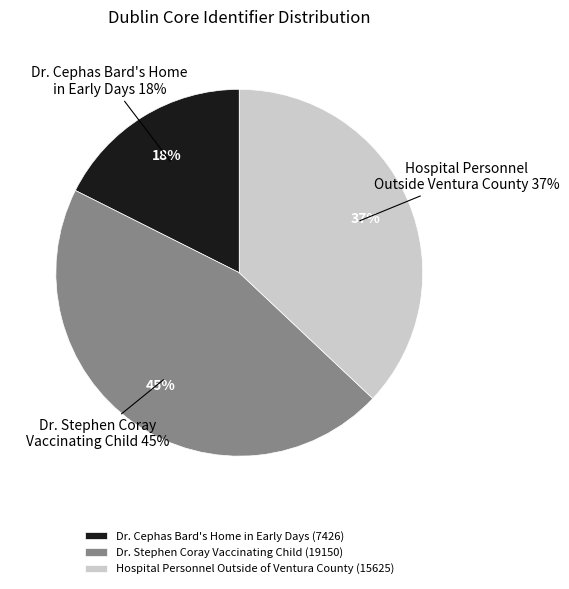

What is the smallest slice in the pie chart?

Dr. Cephas Bard's Home in Early Days